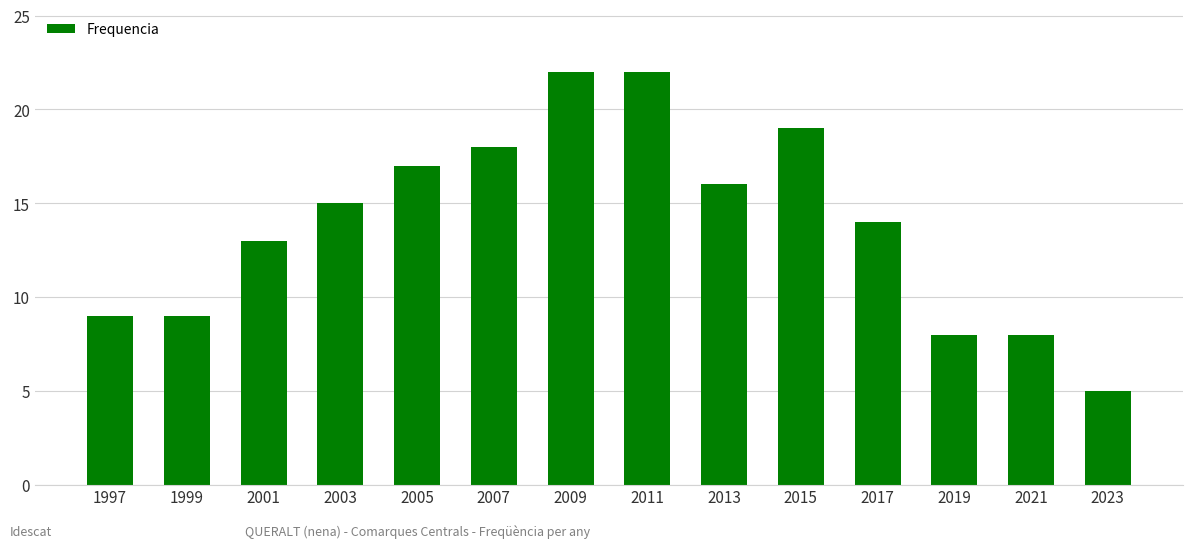

Reading left to right, what are all the values shown in this chart?

1997=9	1999=9	2001=13	2003=15	2005=17	2007=18	2009=22	2011=22	2013=16	2015=19	2017=14	2019=8	2021=8	2023=5